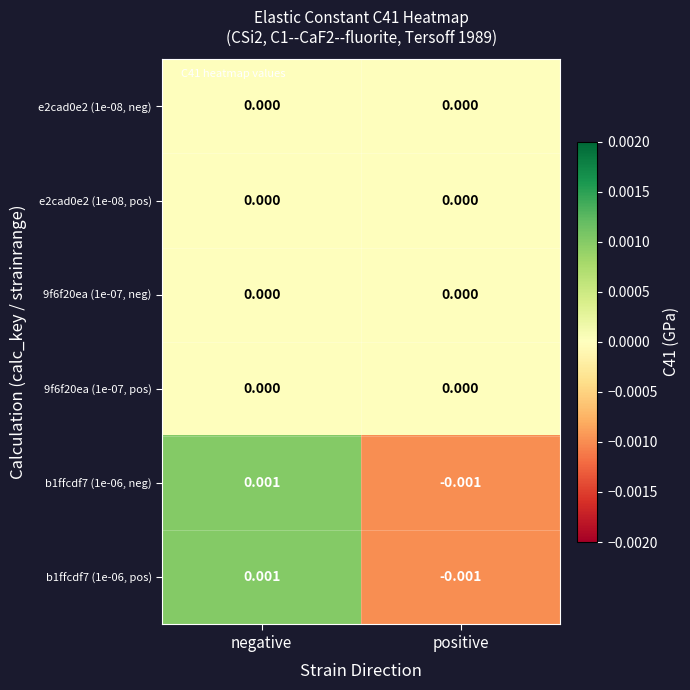

Count the number of categories in the chart.

2